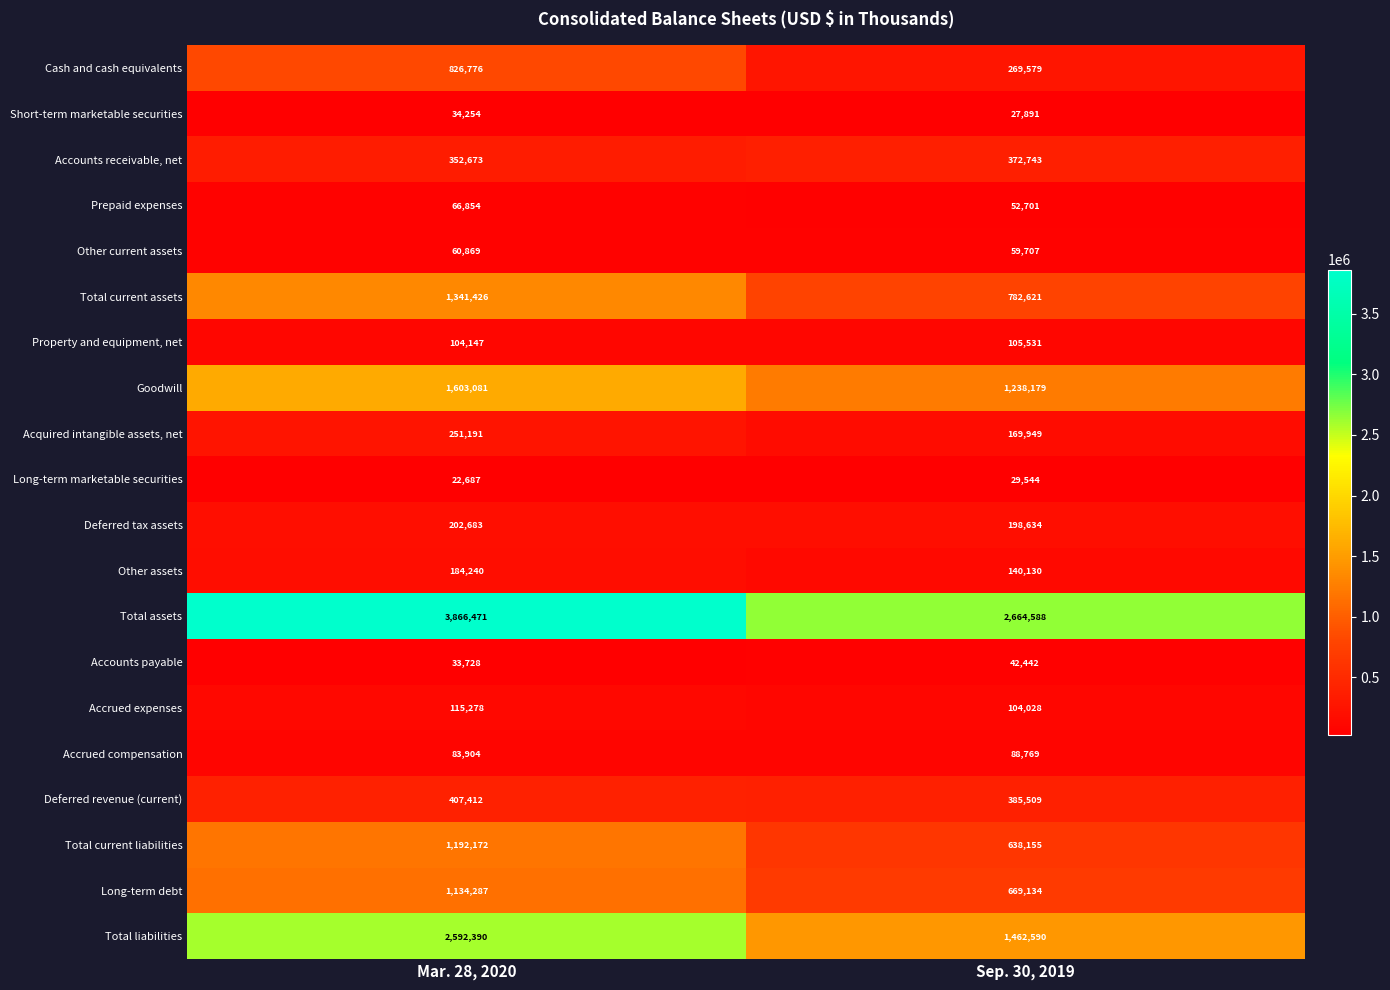

The Accrued compensation series shows 88769 at Sep. 30, 2019. True or false?

True